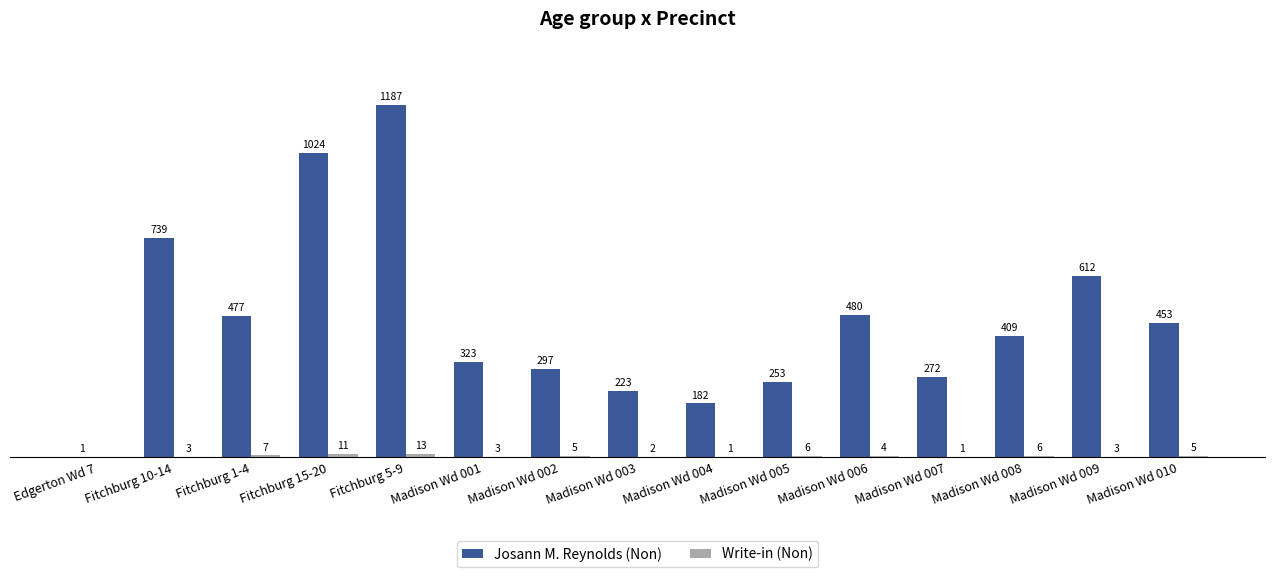

Which series changed the most between Fitchburg 15-20 and Madison Wd 006?

Josann M. Reynolds (Non)